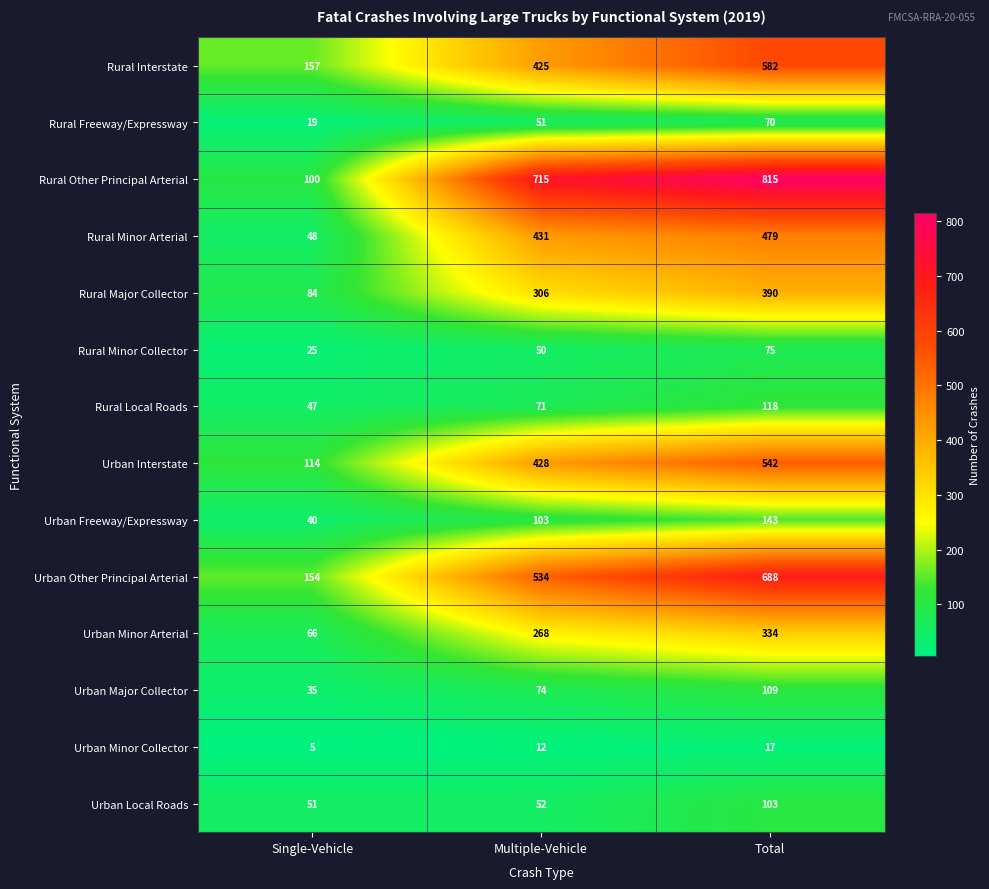

At which category is the sum across all series the highest?

Total